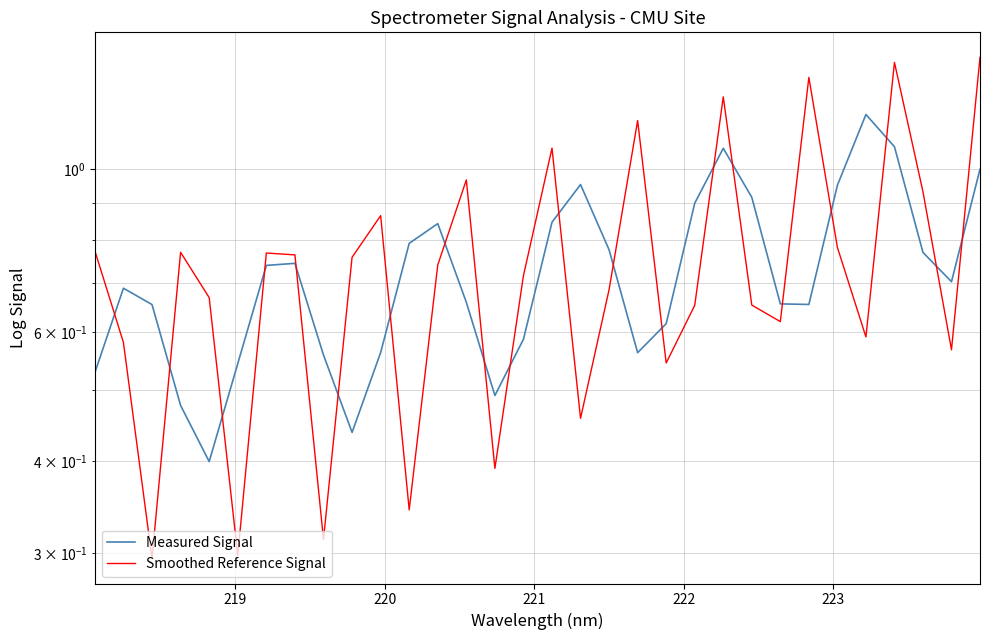

Which series has the widest spread of values?

Smoothed Reference Signal